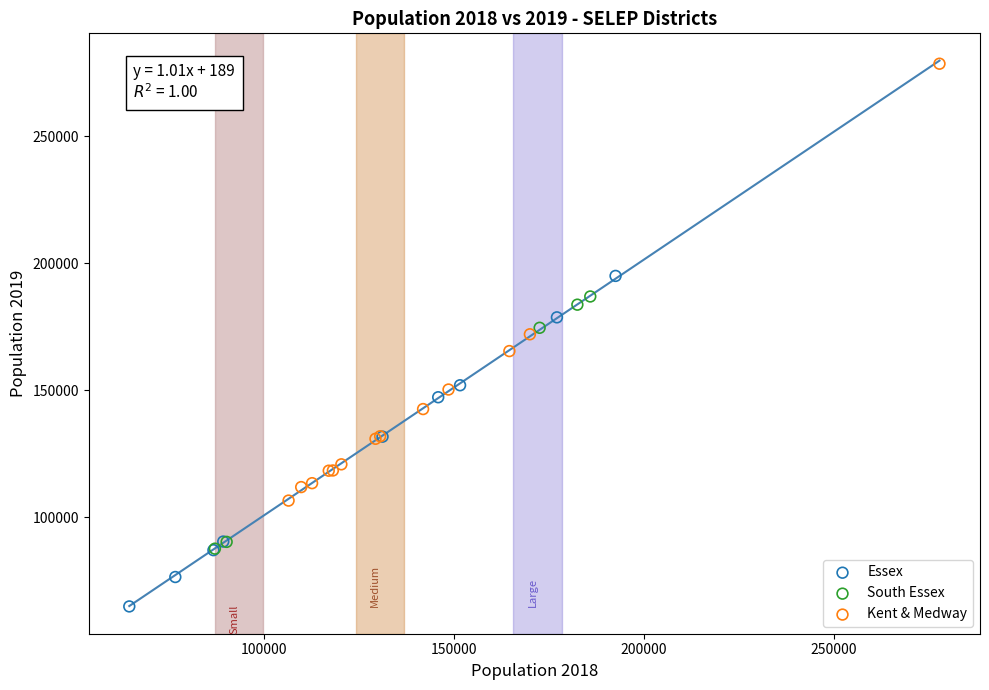

Which series has the largest Y range (max minus min)?

Kent & Medway